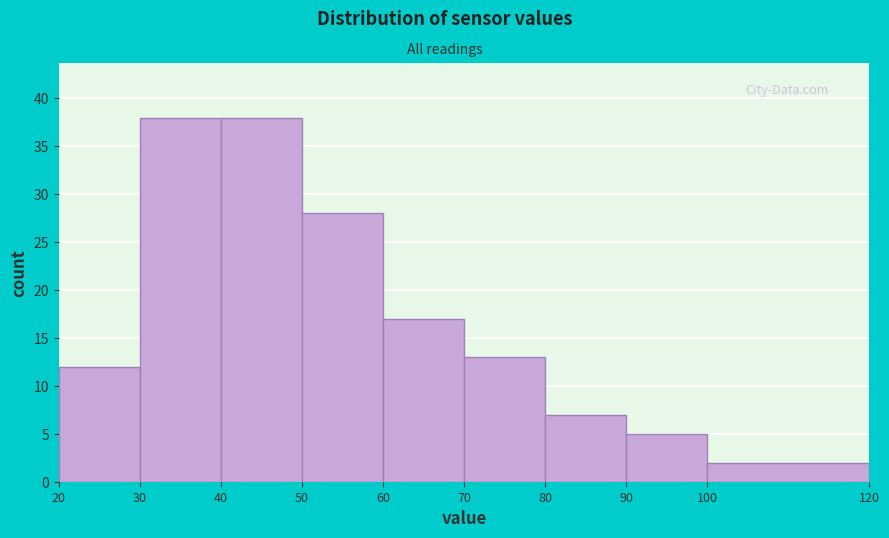

Reading left to right, list every bar in this chart as the range it spans on the x-axis followed by its height. The values are not printed on the chart, so give them approximately, as read against the axis.

20 to 30: 12
30 to 40: 38
40 to 50: 38
50 to 60: 28
60 to 70: 17
70 to 80: 13
80 to 90: 7
90 to 100: 5
100 to 120: 2